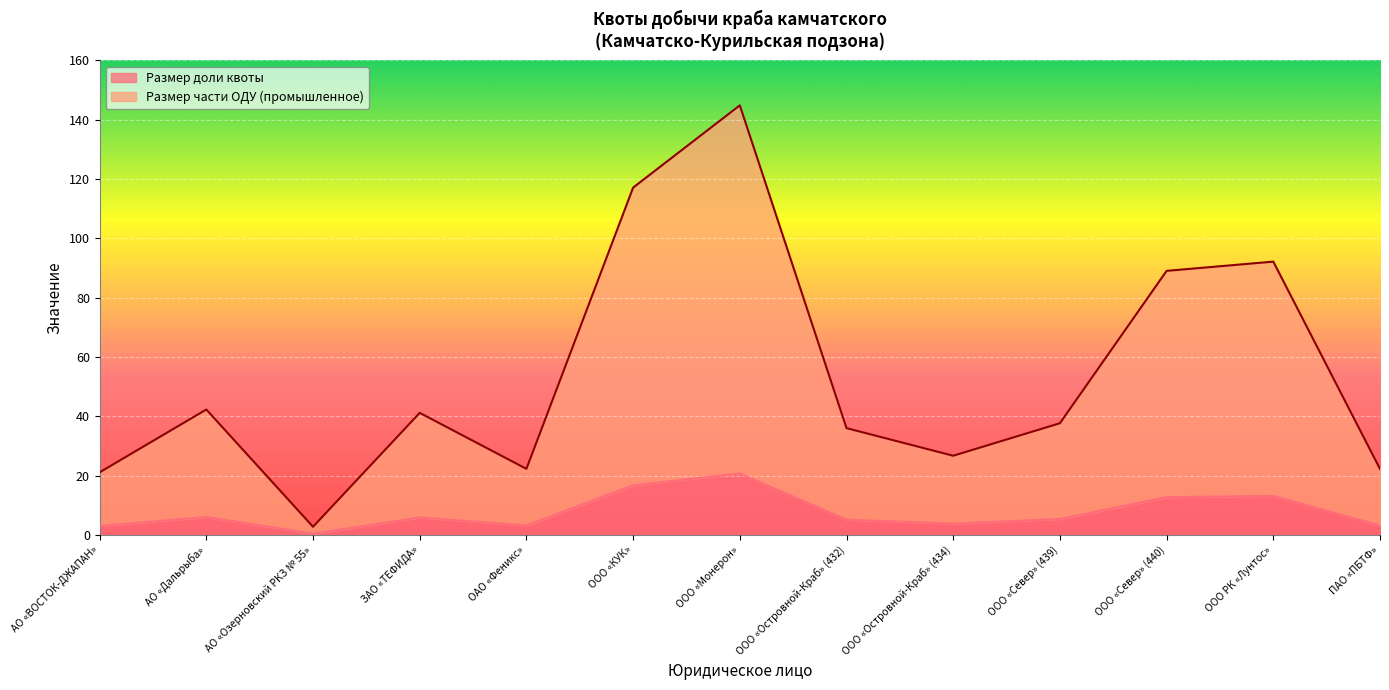

How many data points in Размер части ОДУ (промышленное) are above 37?

7